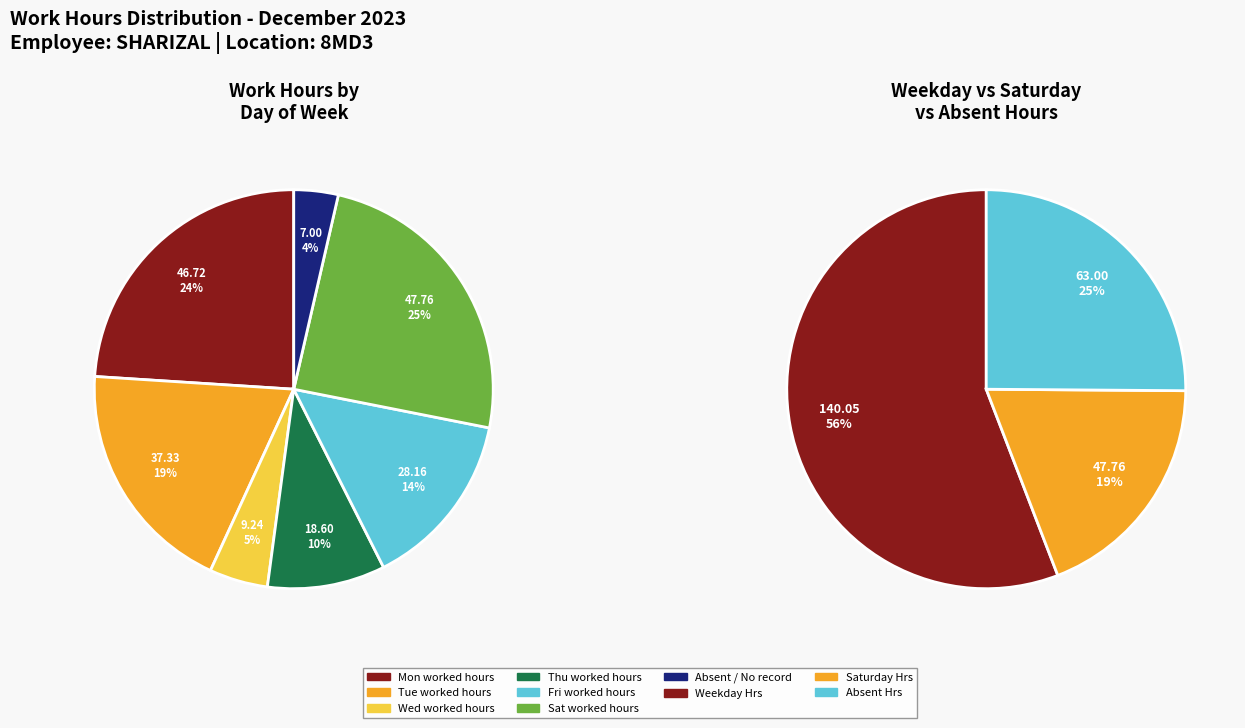

Is it true that 19-Tue is 19% of the pie?

False